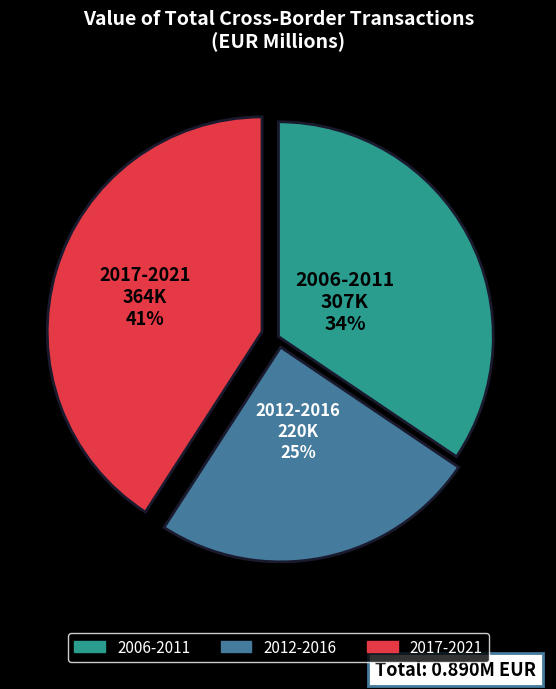

Do 2012-2016 and 2017-2021 together represent more than half of the pie?

Yes